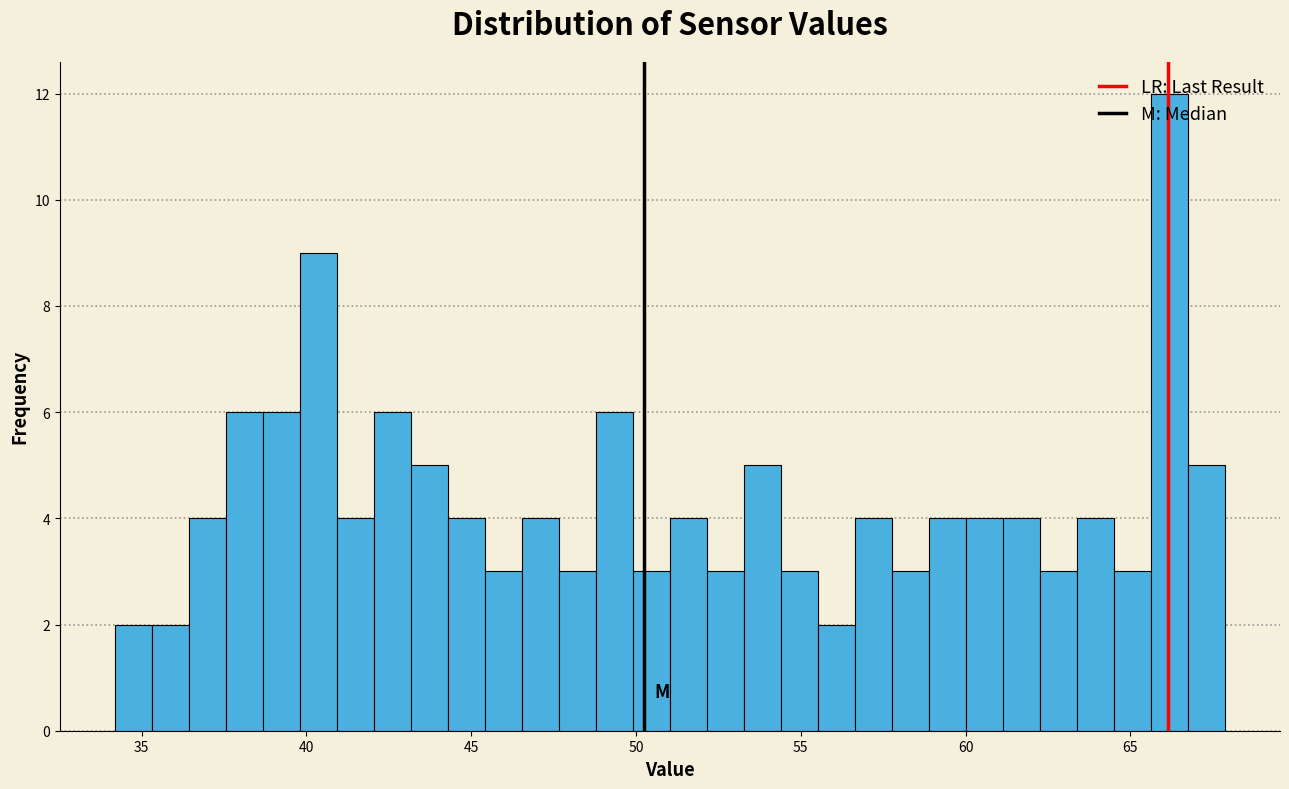

Read against the x-axis, roughly where is the centre of the tallest bar?

66.0